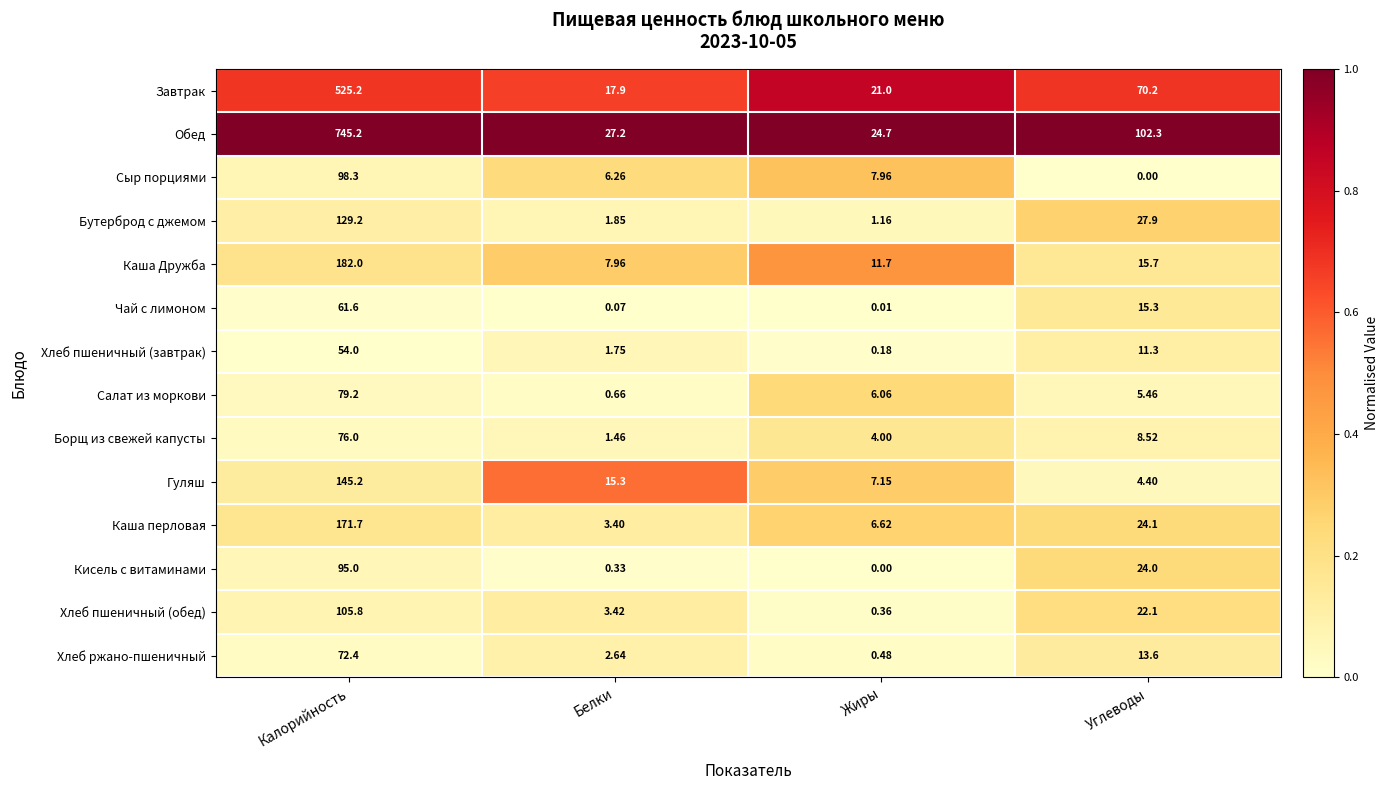

Which series changed the most between Калорийность and Белки?

Обед